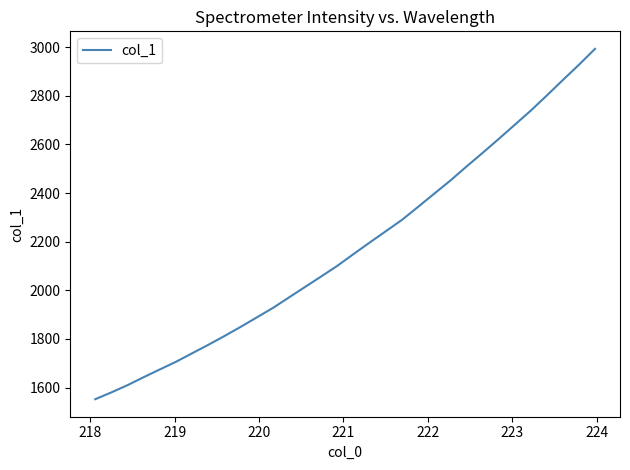

What is the sum of all values?

69658.7